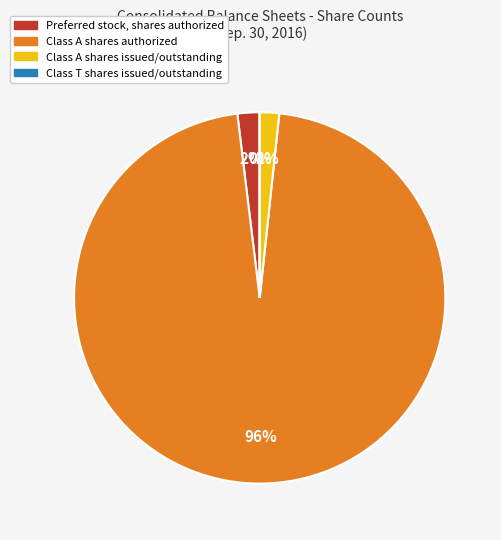

To the nearest percent, what is the difference between the largest and smallest slice percentages?

96%